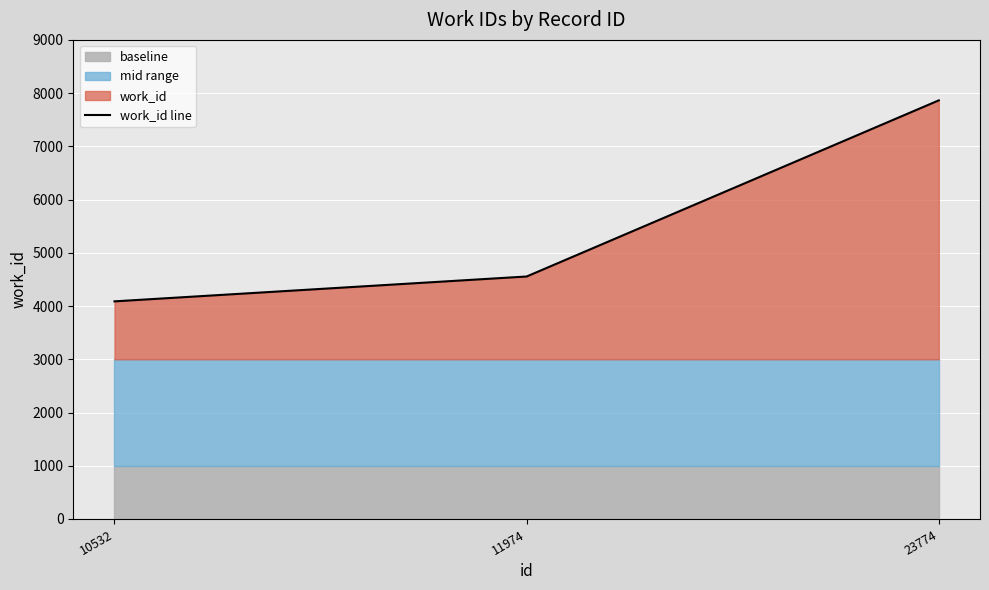

What is the sum of all values?

16507